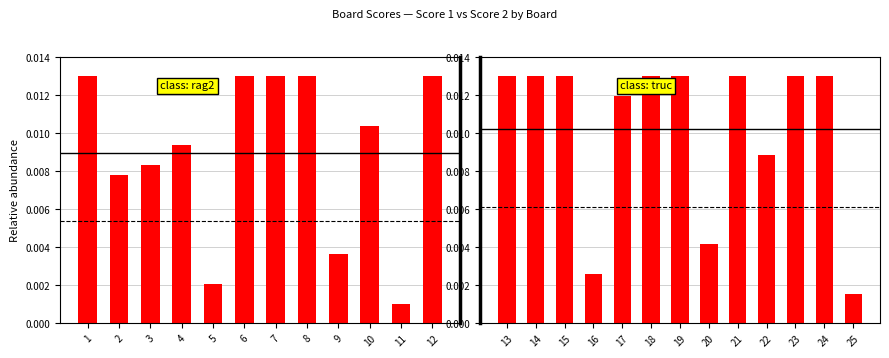

True or false: the data shows 0.0 at 4.

False